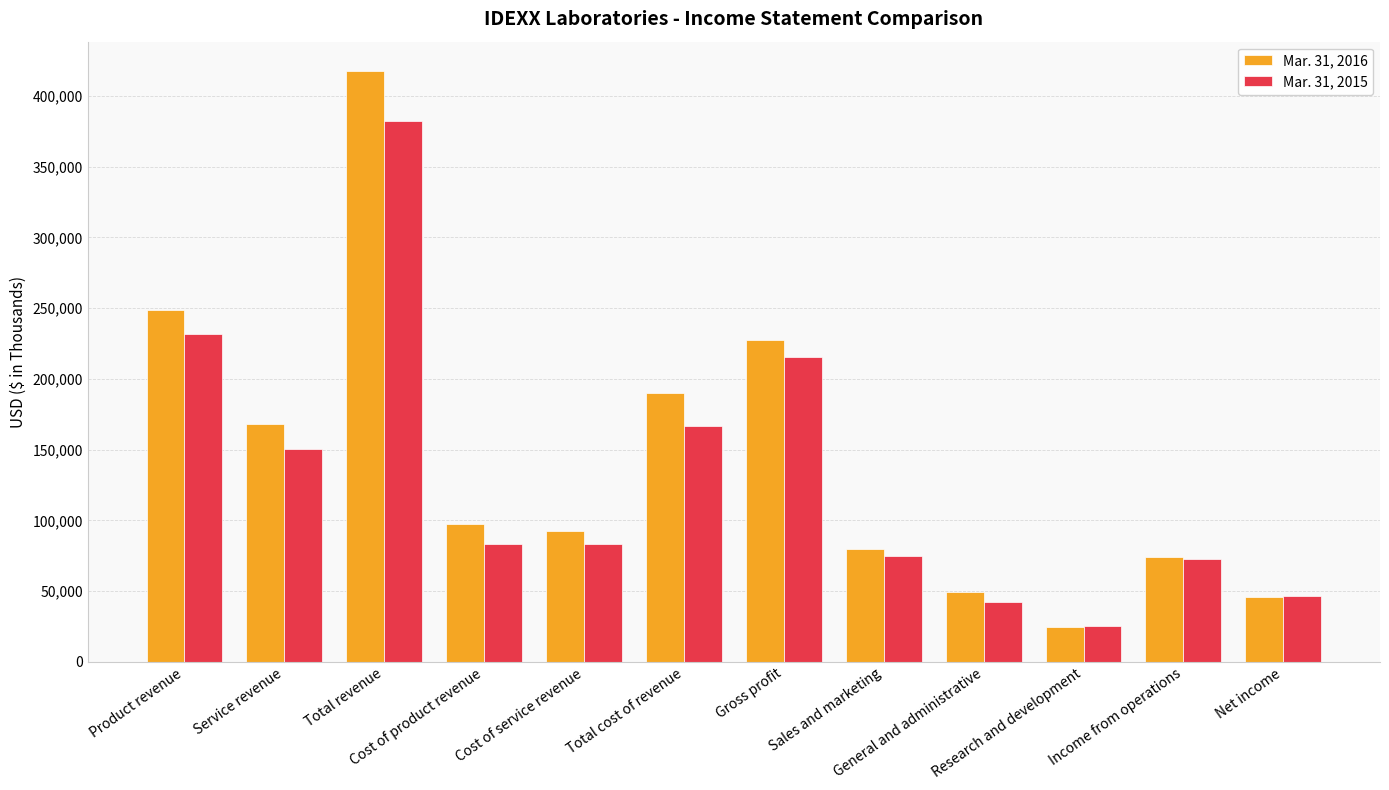

Where is Mar. 31, 2016 nearest to the value 221085?

Gross profit